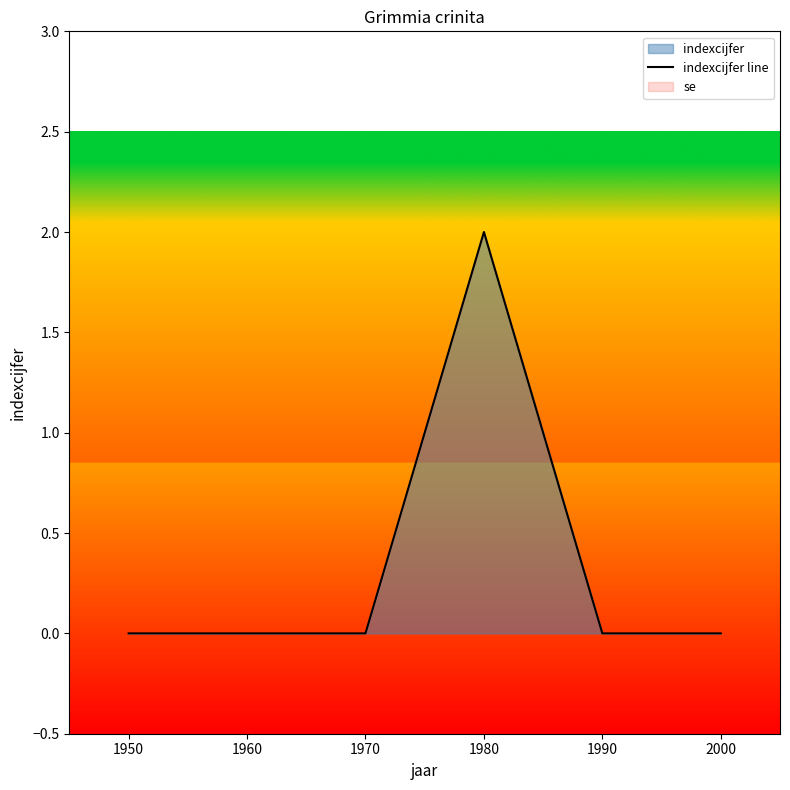

What is the difference between the maximum and minimum values?

2